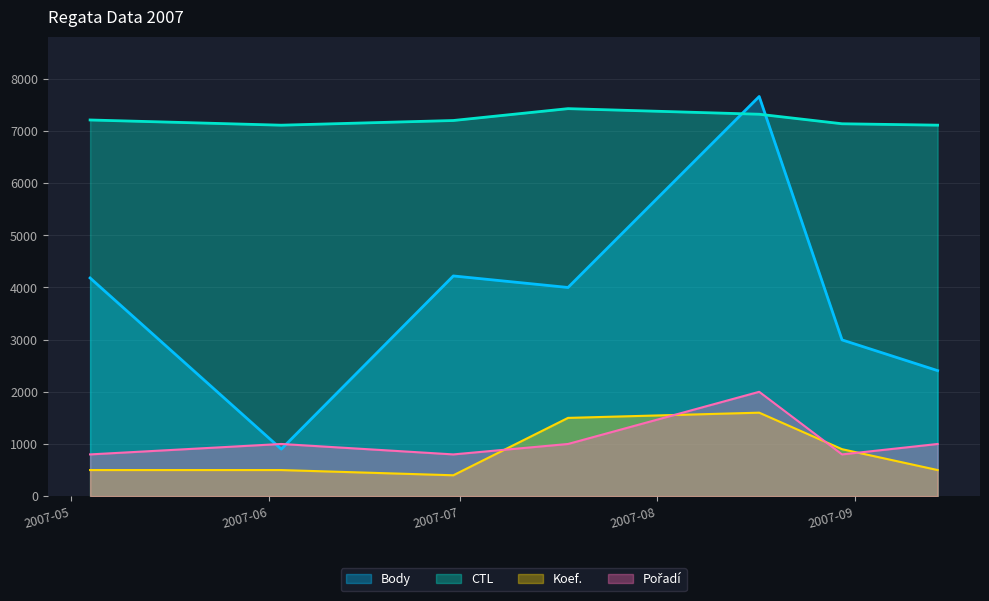

At which label is CTL closest to 7269?

2007-08-17